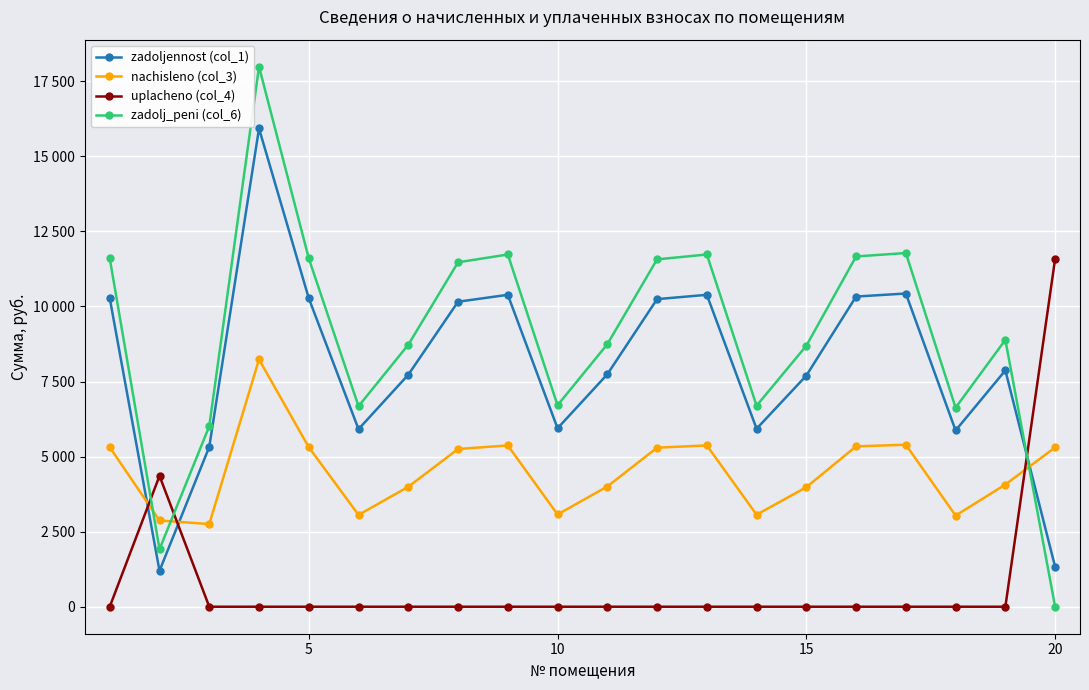

Does the chart display data point markers on the line(s)?

Yes